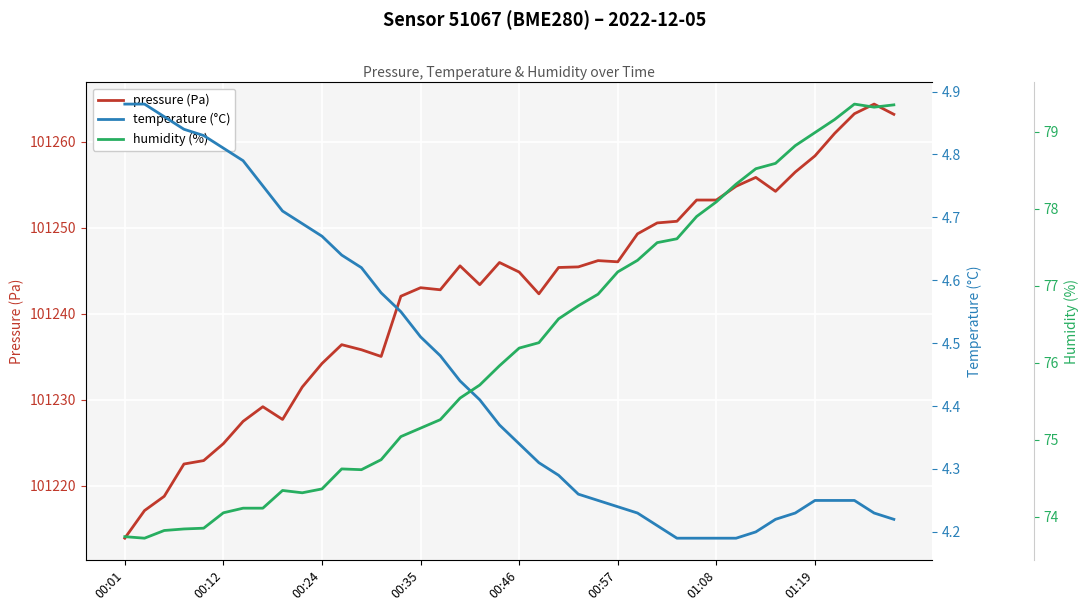

Reading left to right, what are all the values shown in this chart?

pressure (Pa): 101213.9	101217.1	101218.8	101222.5	101222.9	101224.9	101227.5	101229.2	101227.7	101231.5	101234.2	101236.4	101235.8	101235.0	101242.0	101243.0	101242.8	101245.6	101243.4	101245.9	101244.8	101242.3	101245.4	101245.4	101246.2	101246.0	101249.3	101250.5	101250.7	101253.2	101253.2	101254.8	101255.8	101254.2	101256.4	101258.3	101260.9	101263.2	101264.4	101263.2
temperature (°C): 4.9	4.9	4.9	4.8	4.8	4.8	4.8	4.8	4.7	4.7	4.7	4.6	4.6	4.6	4.5	4.5	4.5	4.4	4.4	4.4	4.3	4.3	4.3	4.3	4.2	4.2	4.2	4.2	4.2	4.2	4.2	4.2	4.2	4.2	4.2	4.2	4.2	4.2	4.2	4.2
humidity (%): 73.7	73.7	73.8	73.8	73.8	74.0	74.1	74.1	74.3	74.3	74.4	74.6	74.6	74.7	75.0	75.2	75.3	75.5	75.7	76.0	76.2	76.3	76.6	76.7	76.9	77.2	77.3	77.6	77.6	77.9	78.1	78.3	78.5	78.6	78.8	79.0	79.2	79.4	79.3	79.3